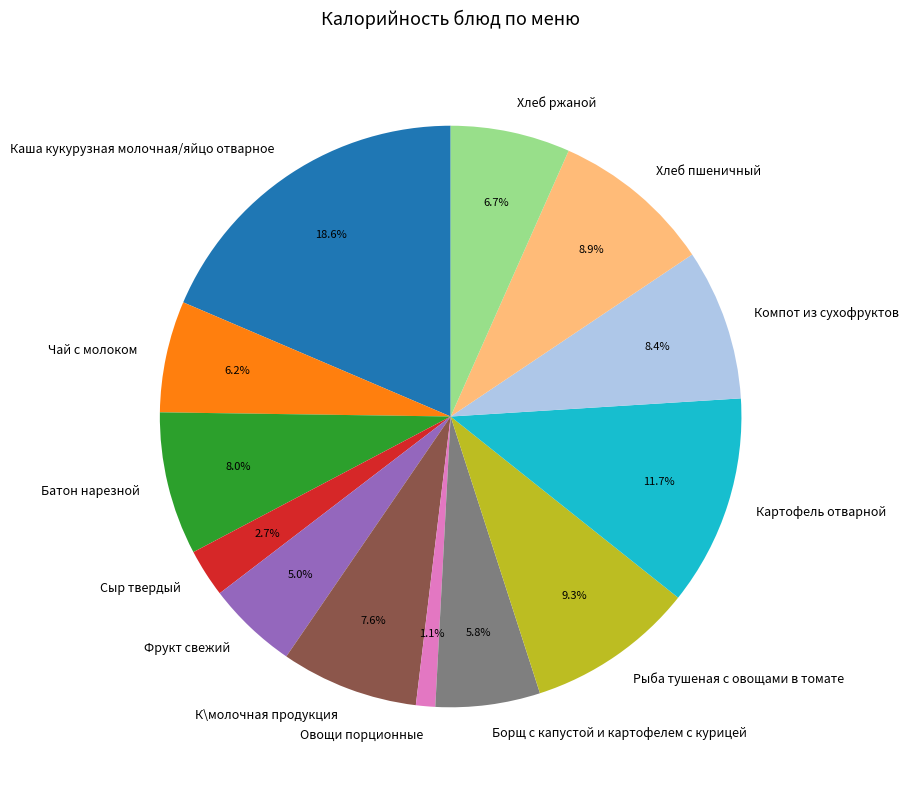

Which has a higher value, Рыба тушеная с овощами в томате or Сыр твердый?

Рыба тушеная с овощами в томате